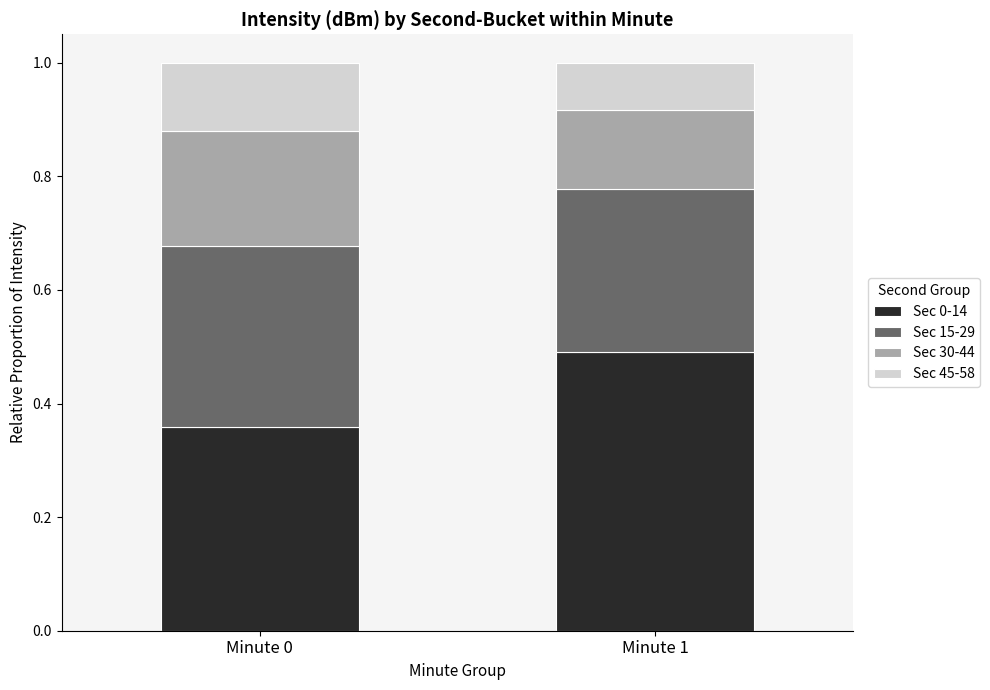

What is the total value across all series at Minute 1?

1.0